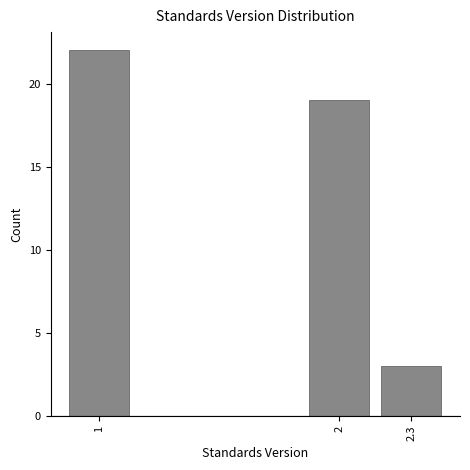

Reading left to right, what are all the values shown in this chart?

1=22	2=19	2.3=3